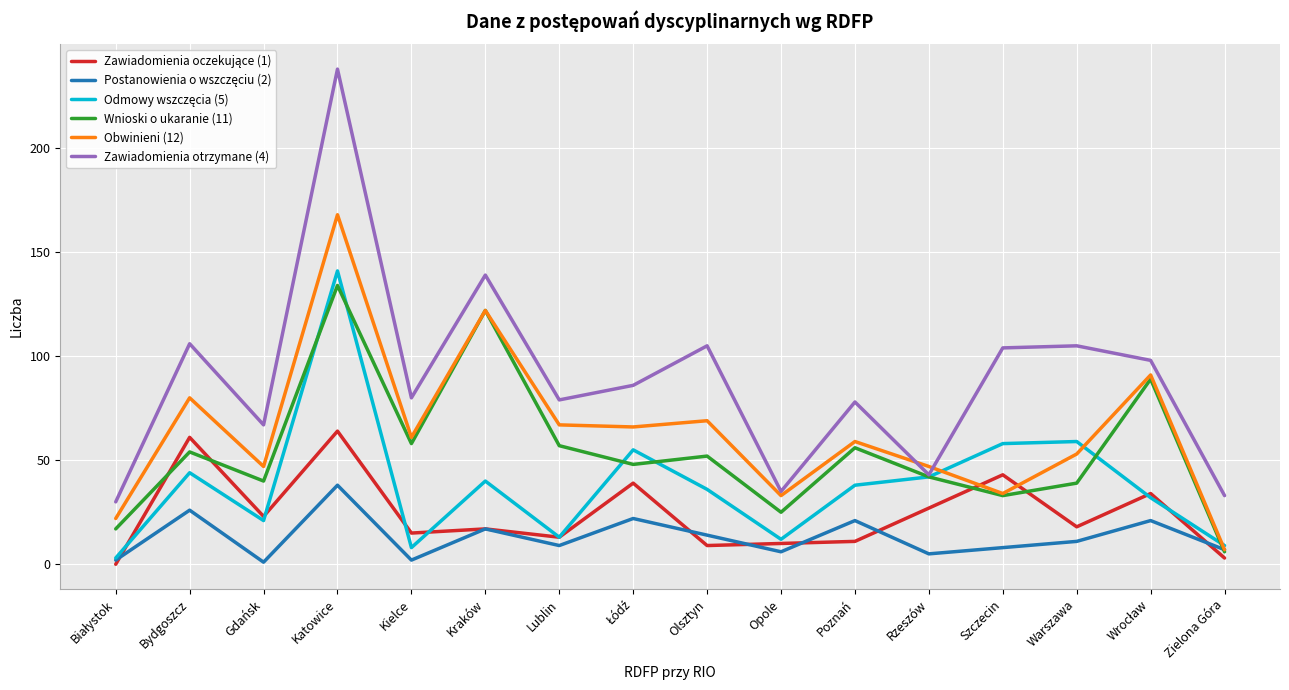

What is the difference between the highest and lowest values at Opole?

29